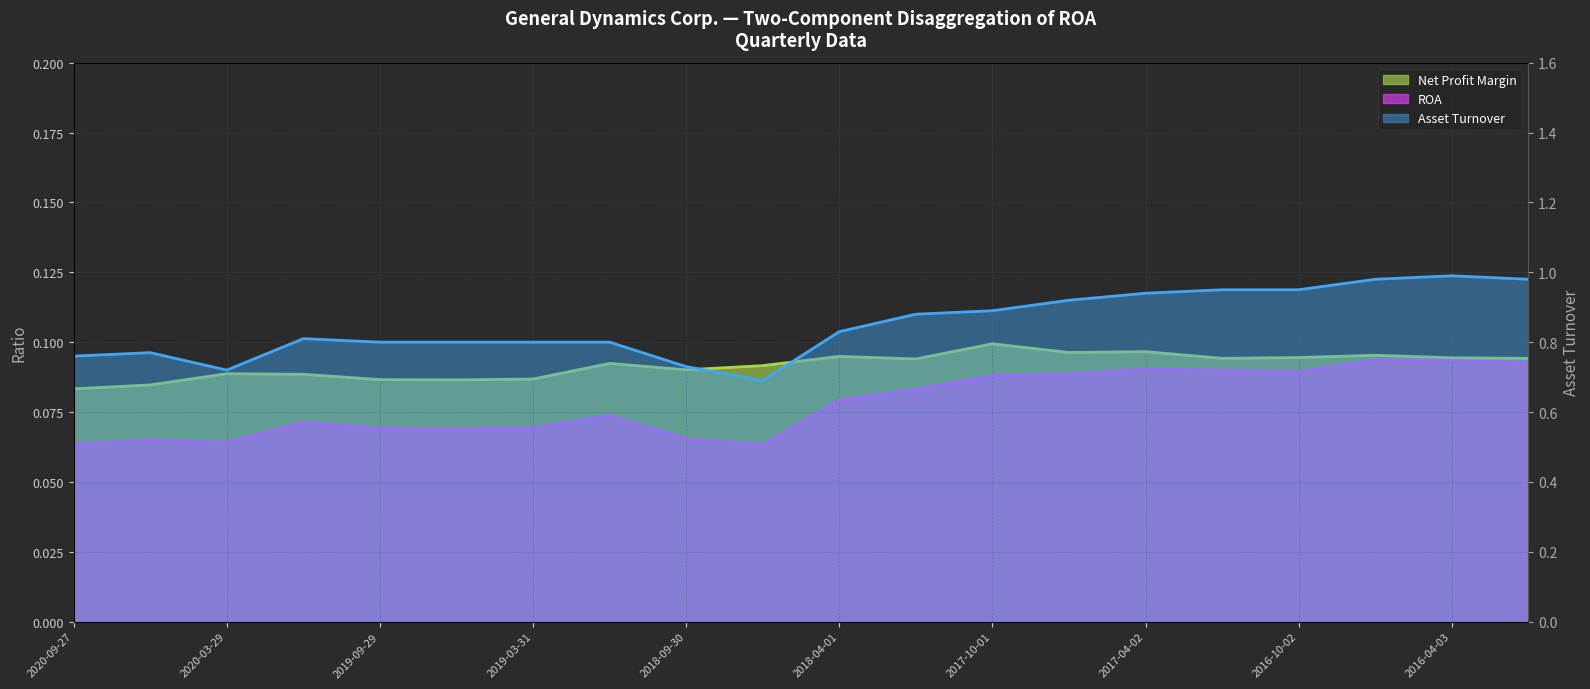

At which category does Net Profit Margin reach its first local valley?

2019-06-30